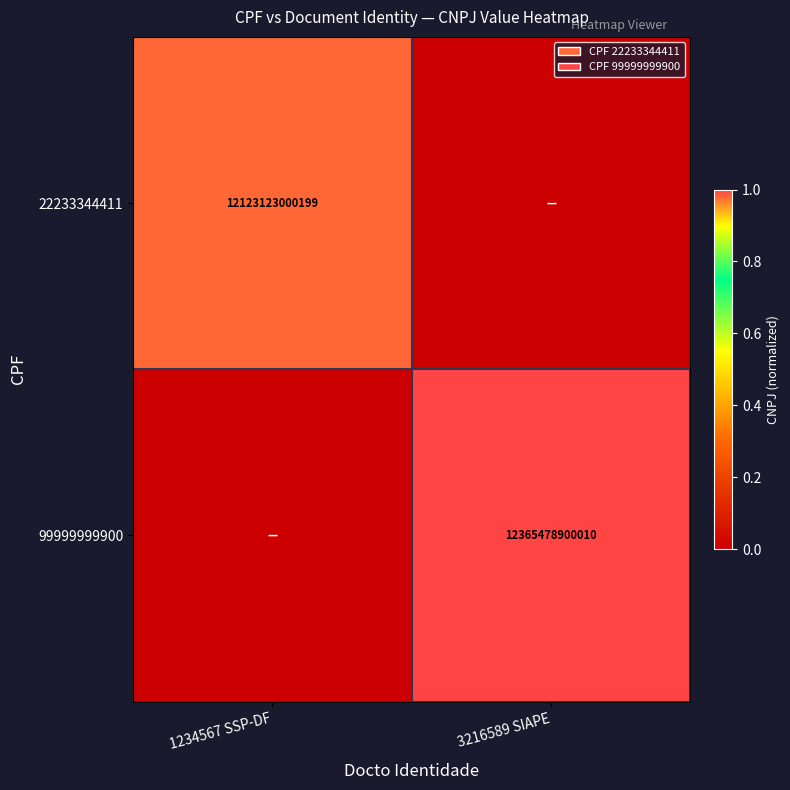

True or false: 22233344411 has a value of 12123123000199 at 1234567 SSP-DF.

True